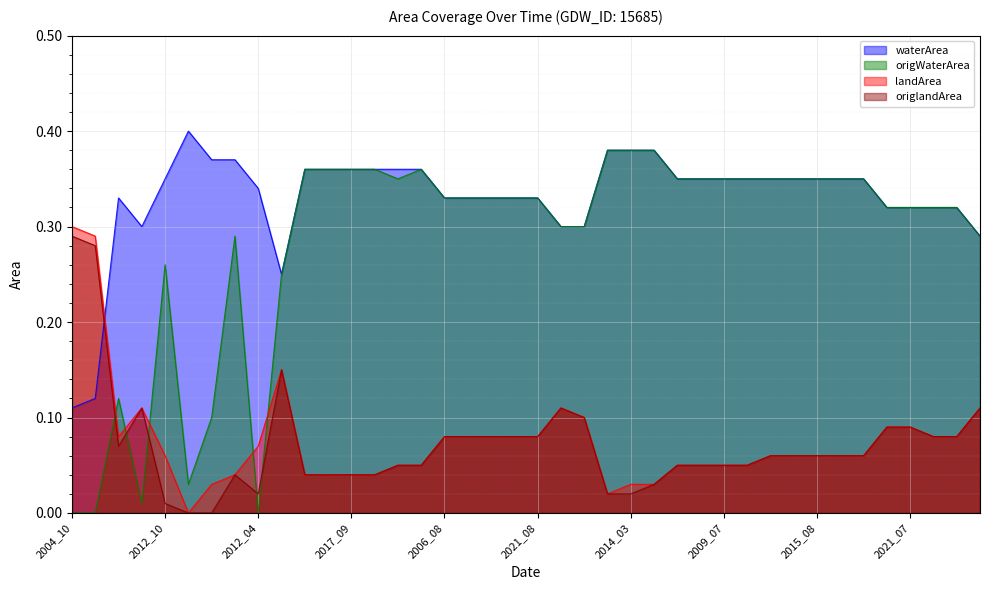

What is the difference between the origlandArea values at 1987_07 and 2018_05?

0.1